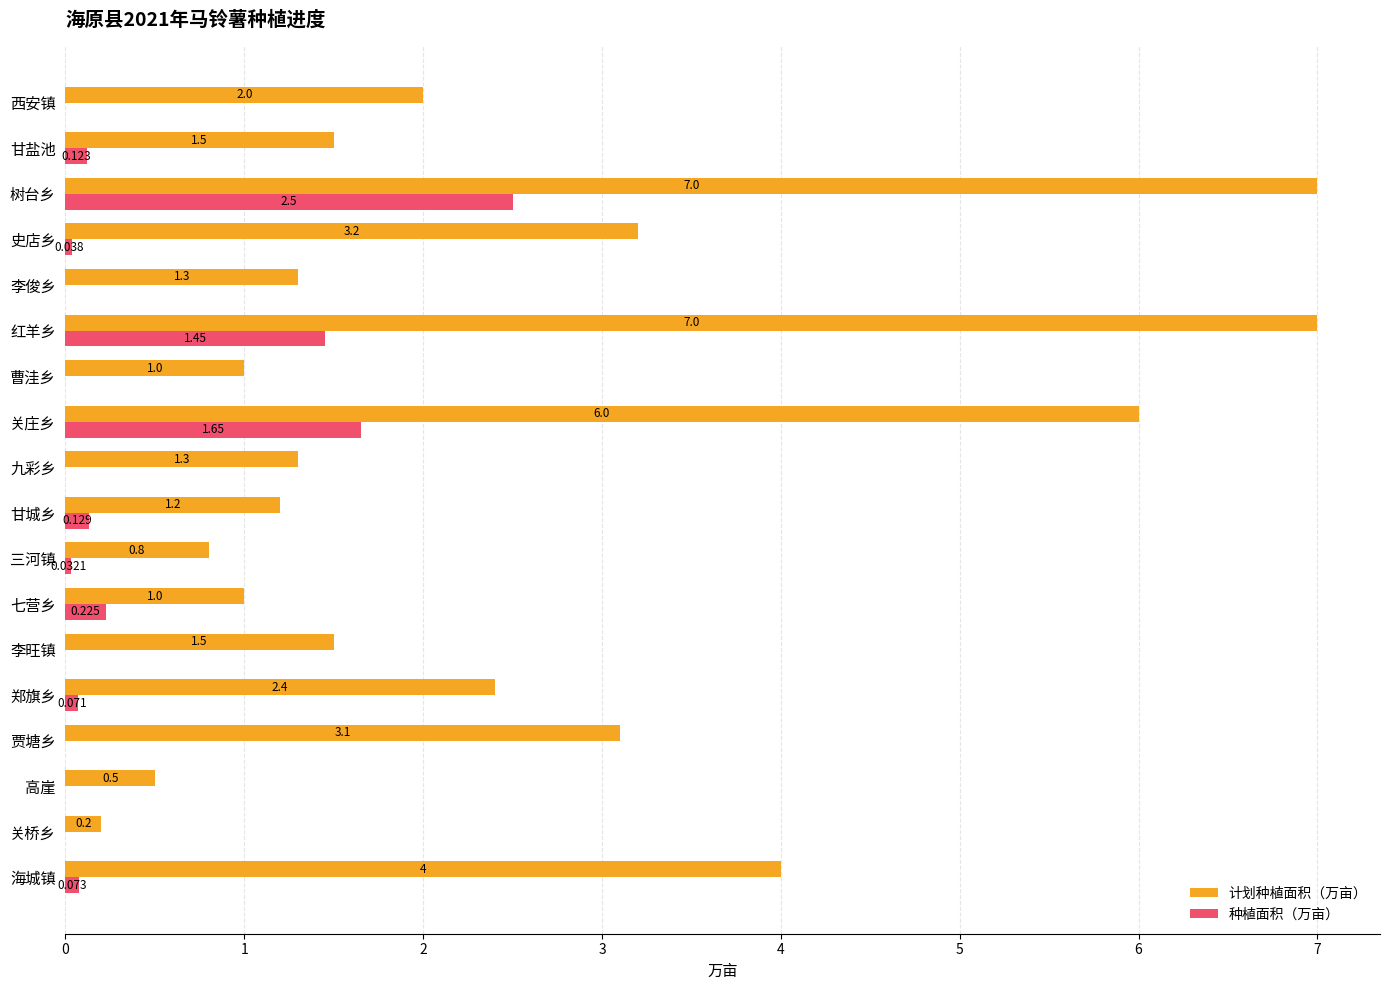

Which series has the largest range (max minus min)?

计划种植面积（万亩）